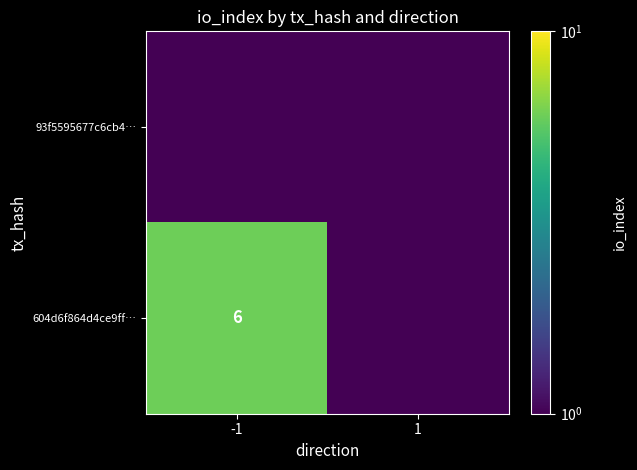

True or false: 93f5595677c6cb4… has a value of 0.8 at -1.

False